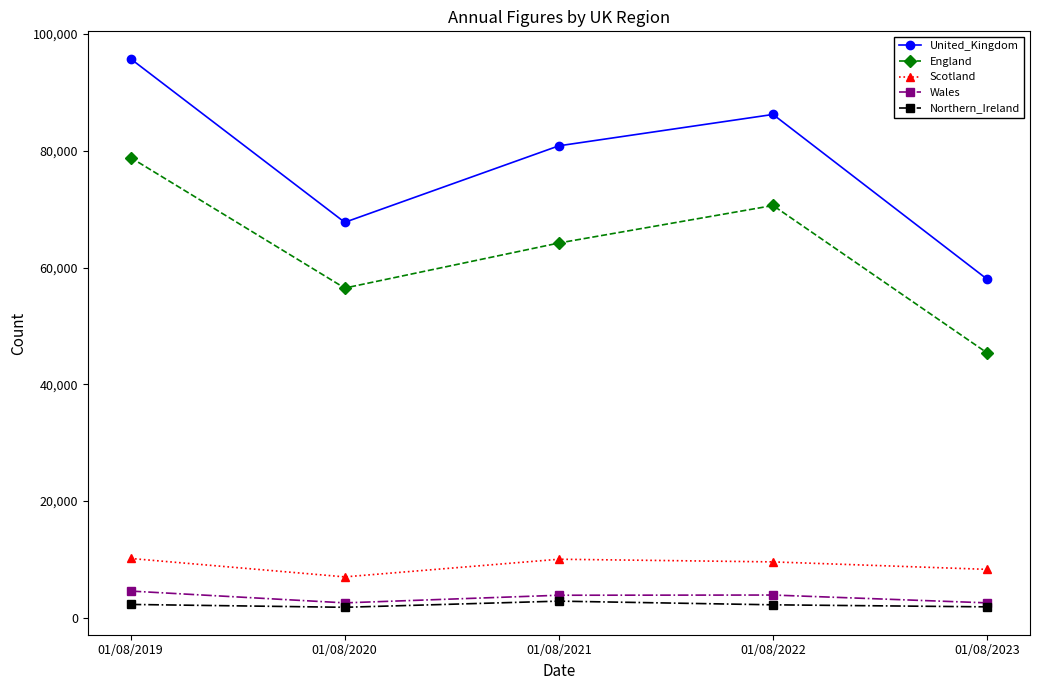

List the labels in order of England value, largest first.

01/08/2019, 01/08/2022, 01/08/2021, 01/08/2020, 01/08/2023